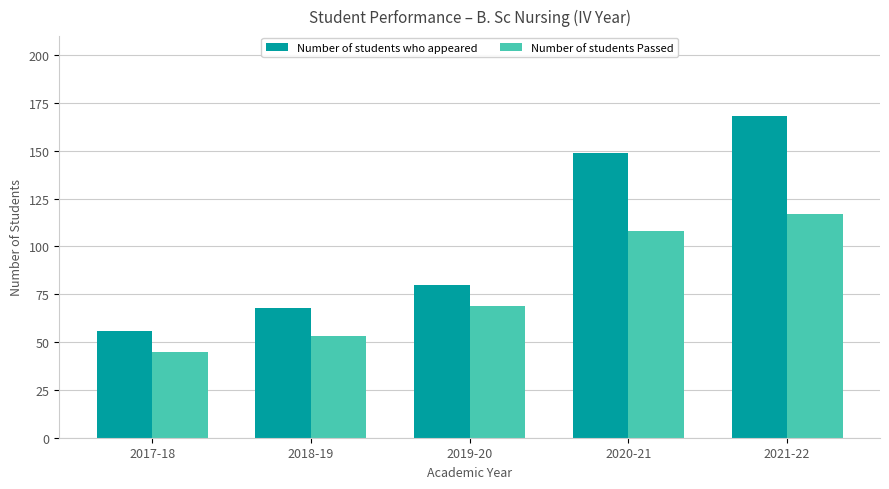

Reading right to left, transcribe all the data shown in this chart.

Number of students who appeared: 168	149	80	68	56
Number of students Passed: 117	108	69	53	45